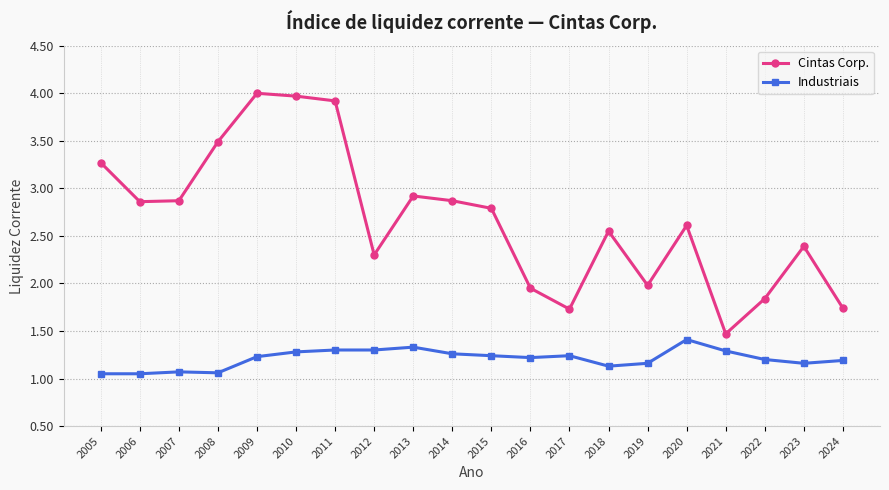

True or false: Industriais and Cintas Corp. cross at least once.

False